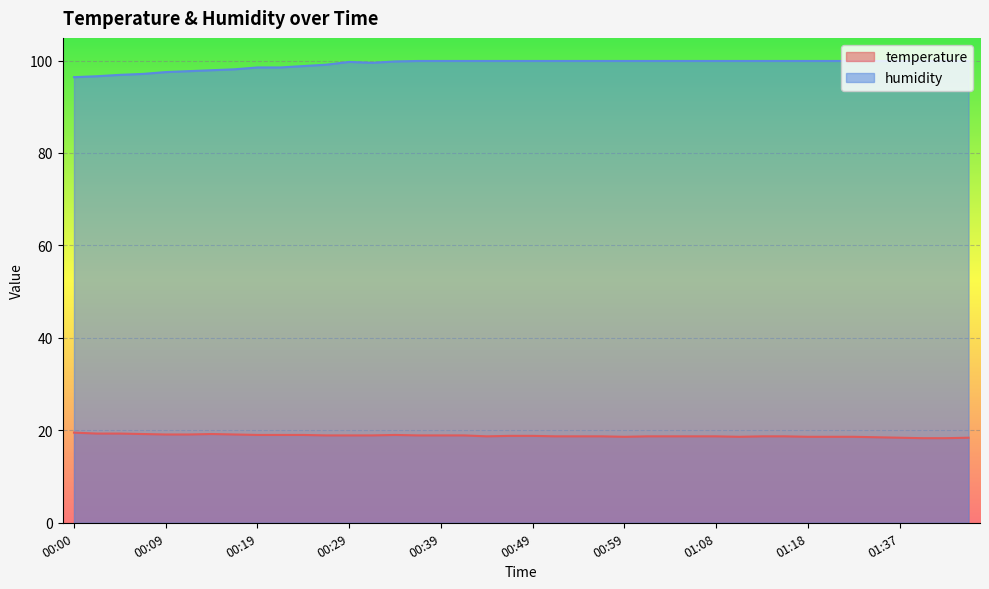

Read the humidity value at 00:39.

99.9